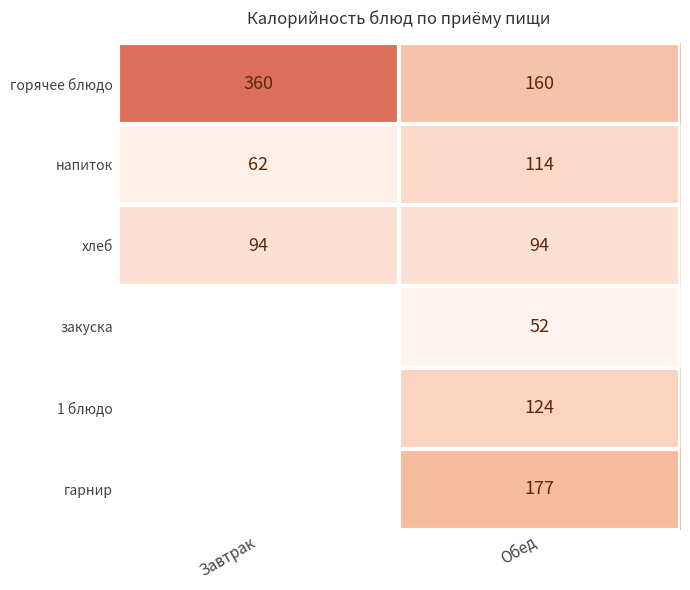

What is the difference between the highest and lowest values at Обед?

125